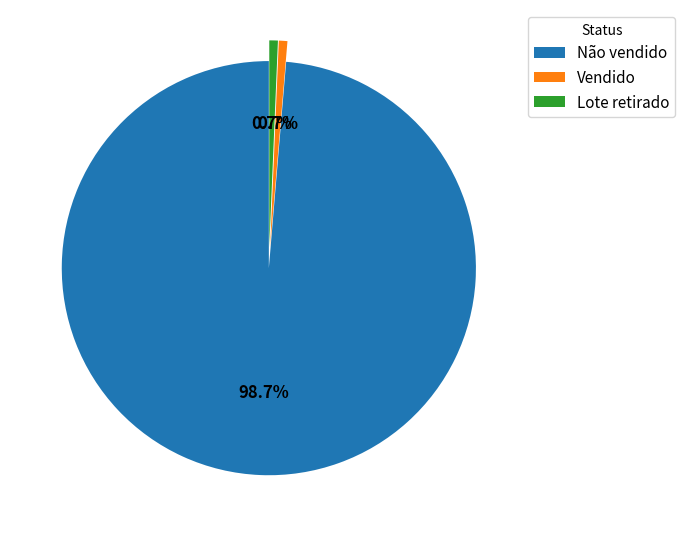

Which category has the biggest portion of the pie?

Não vendido